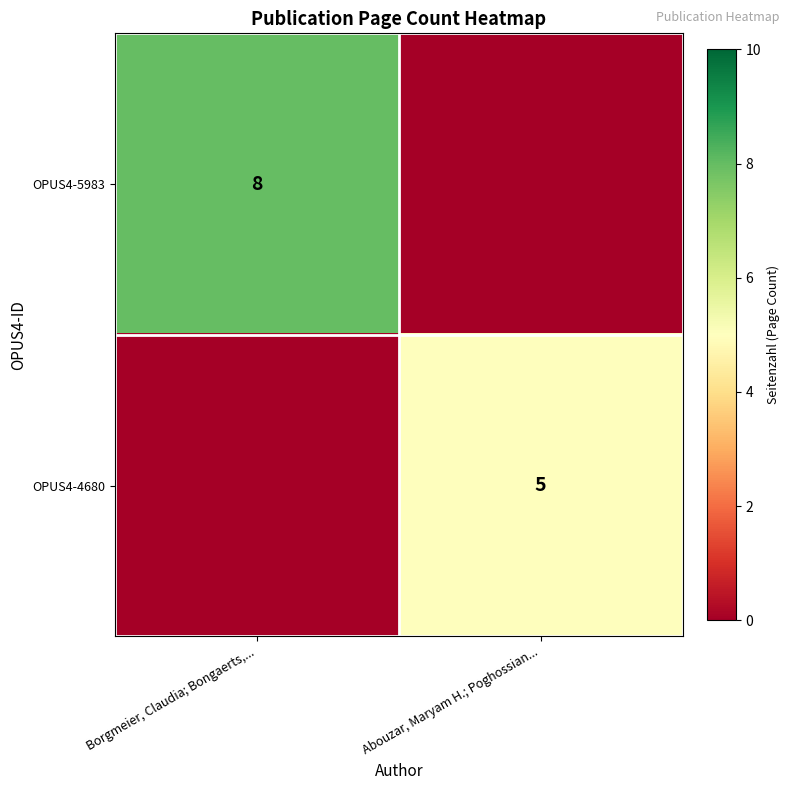

Is it true that OPUS4-4680 equals 5 at Abouzar, Maryam H.; Poghossian...?

True